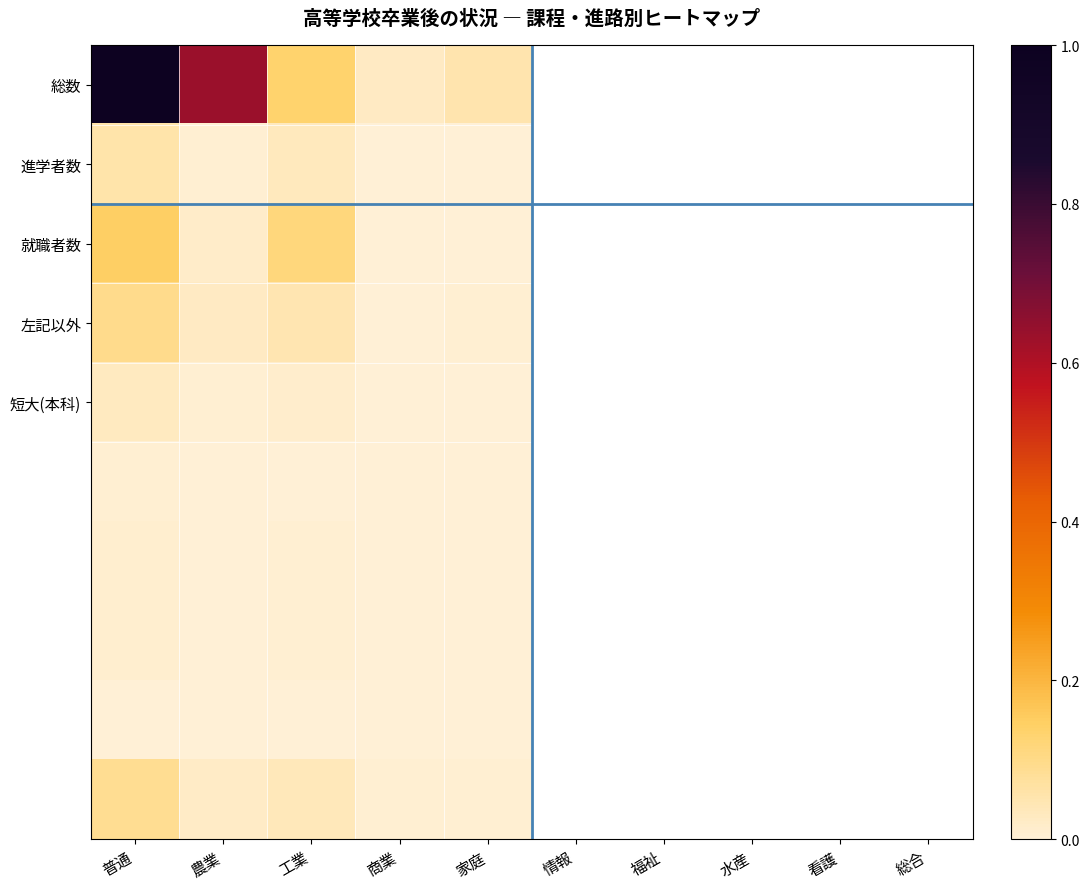

What is the difference between the highest and lowest values at 工業?

0.1